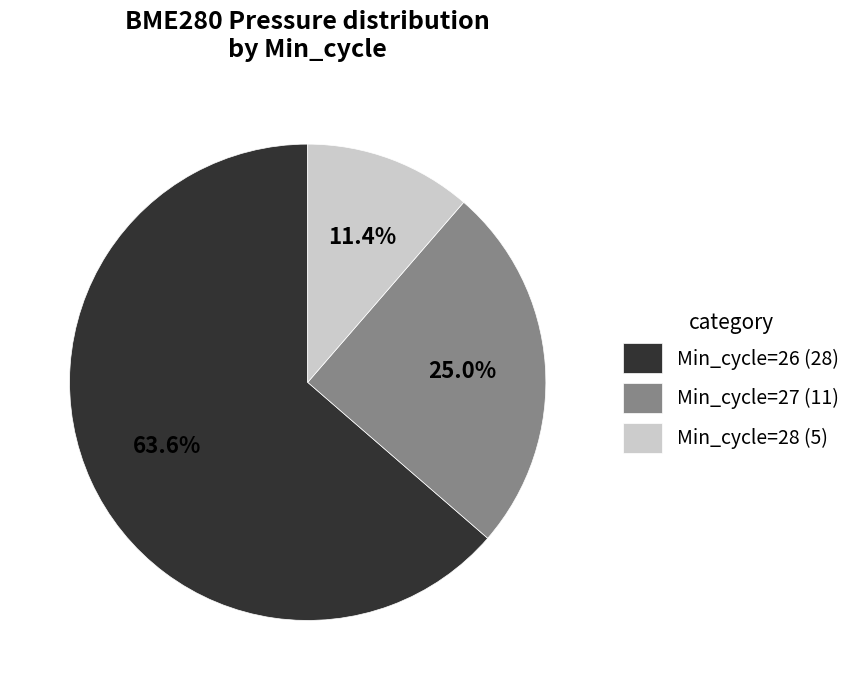

Approximately how many times larger is the value at Min_cycle=26 (28) compared to Min_cycle=28 (5)?

5.6